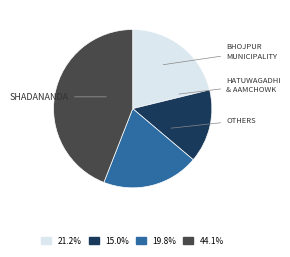

Is there any slice that represents more than half of the pie?

No